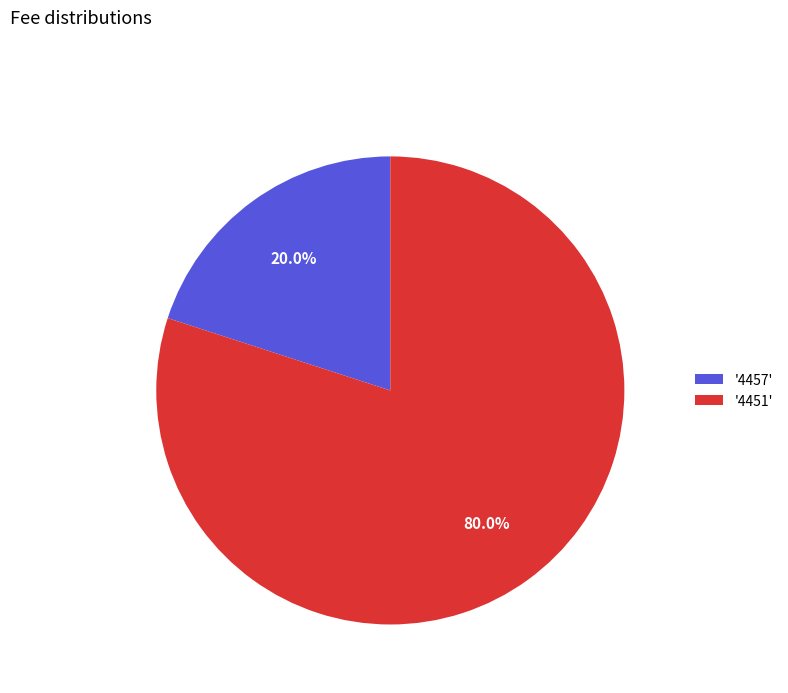

How many segments does this pie chart have?

2